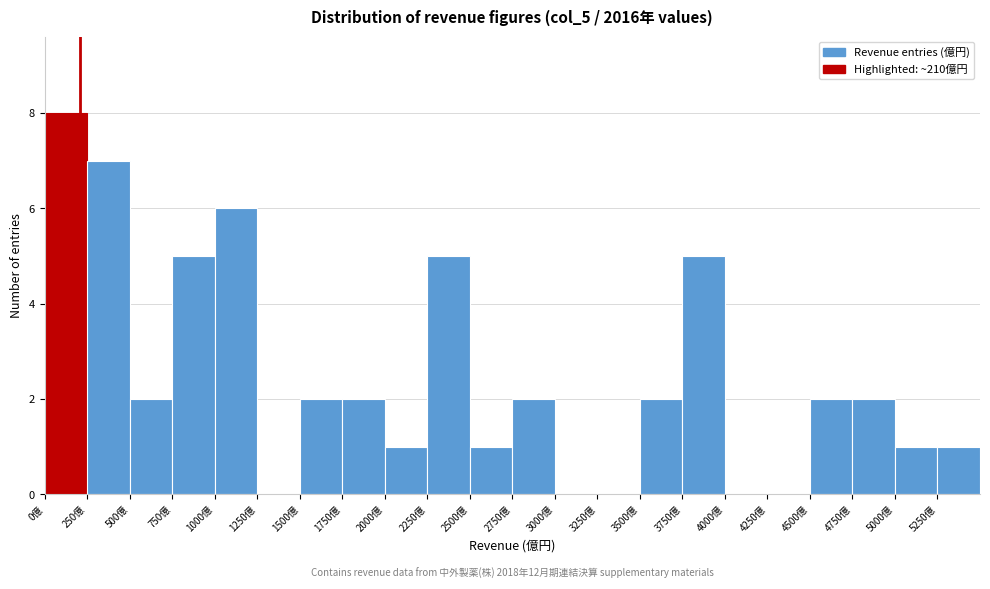

Over which range of the x-axis is the bar tallest?

0 to 250